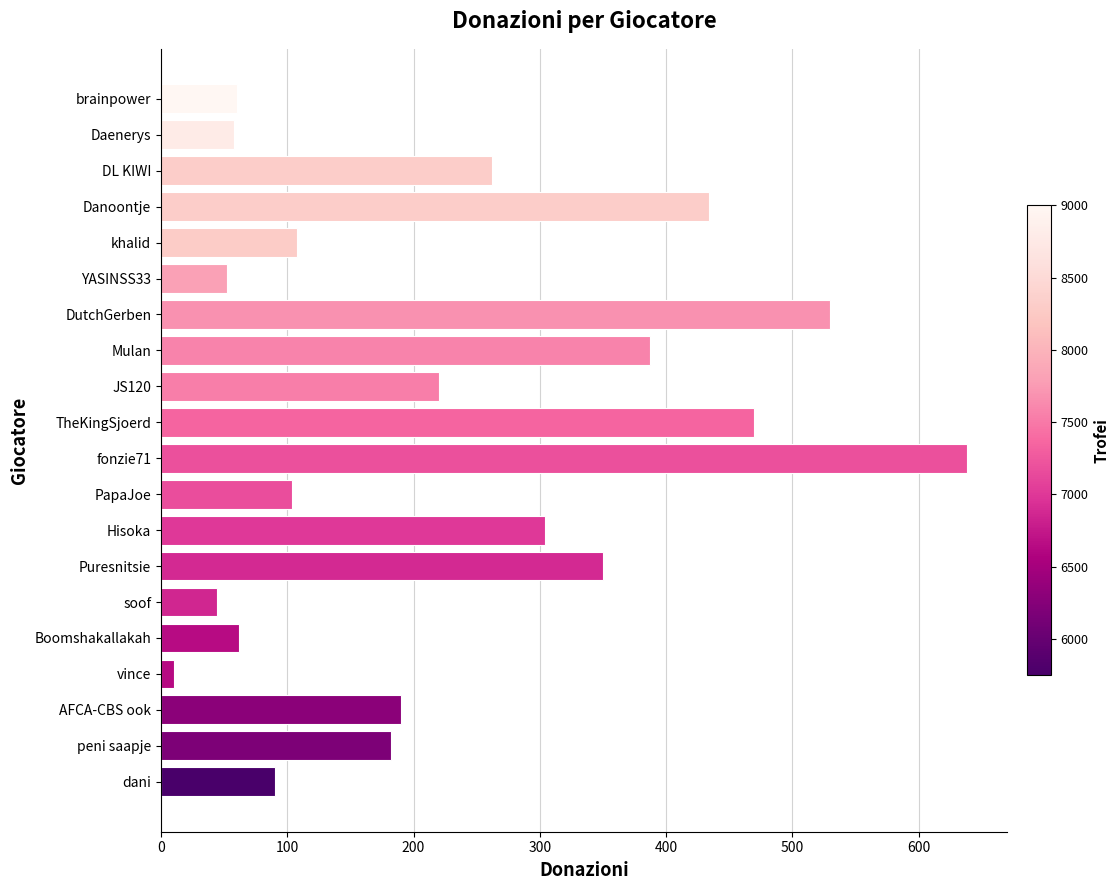

What is the label of the 19th bar from the bottom?

Daenerys